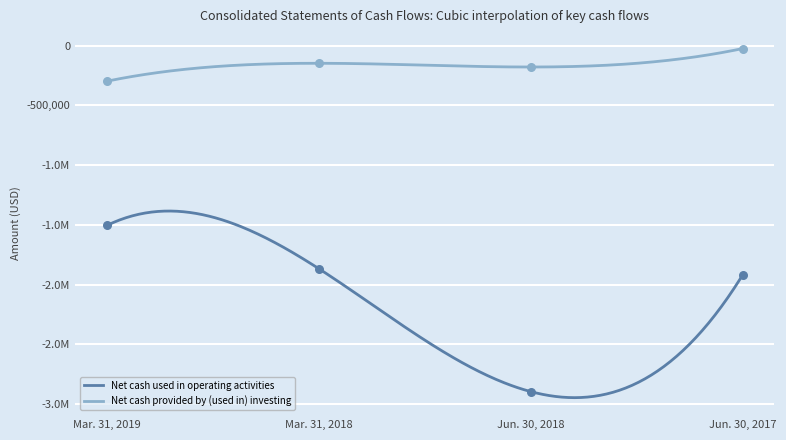

Which series reaches the maximum Y coordinate?

Net cash provided by (used in) investing